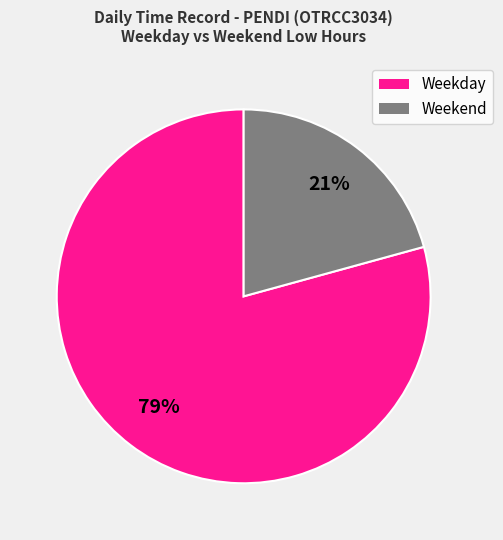

To the nearest percent, what is the average slice percentage?

50%